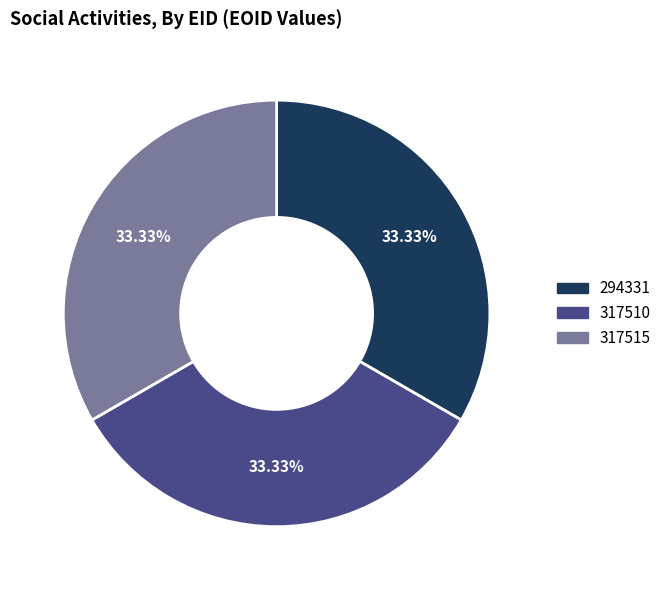

Do 294331 and 317510 together represent more than half of the pie?

Yes